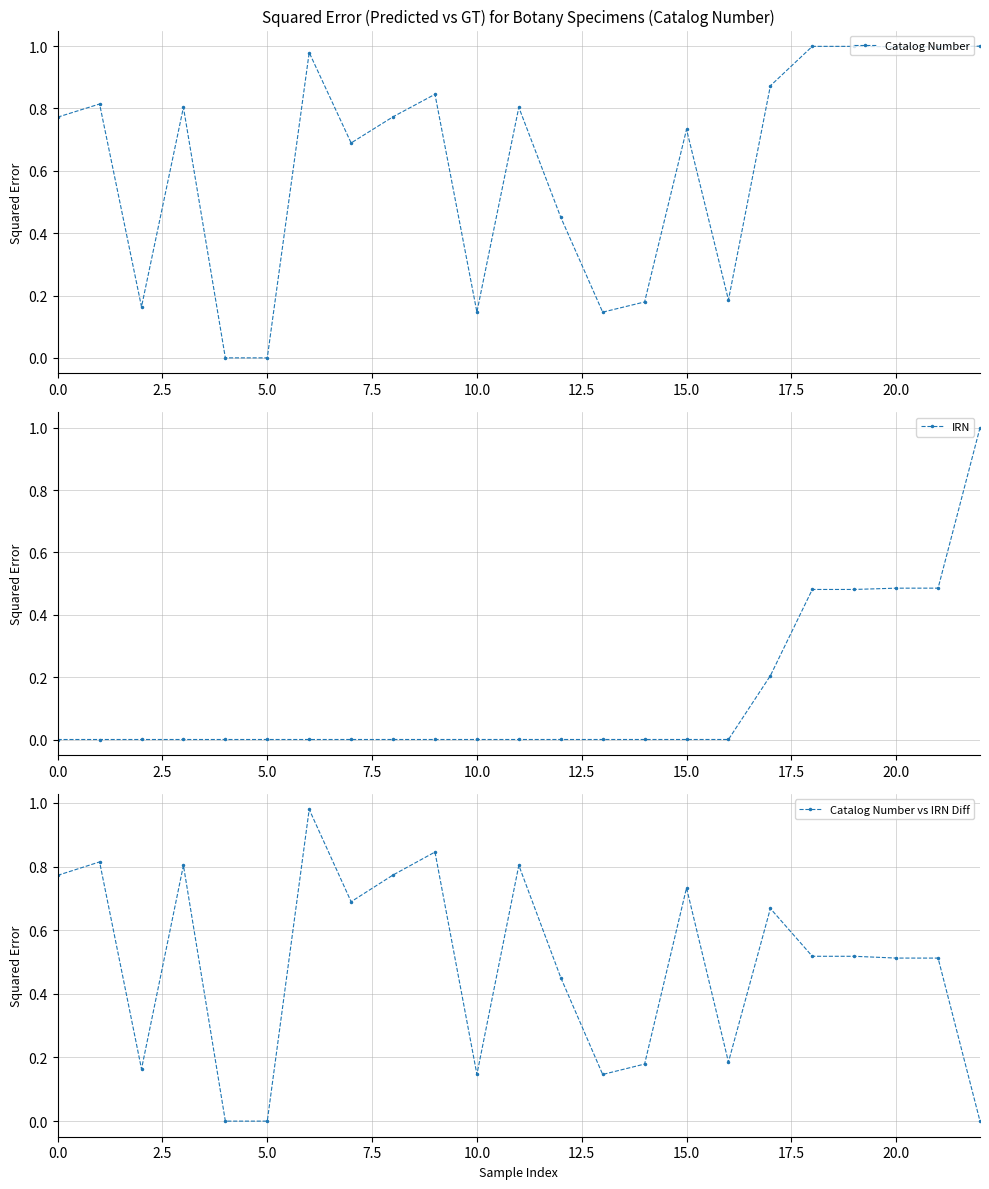

How many interior local peaks does the Catalog Number vs IRN Diff series have?

7